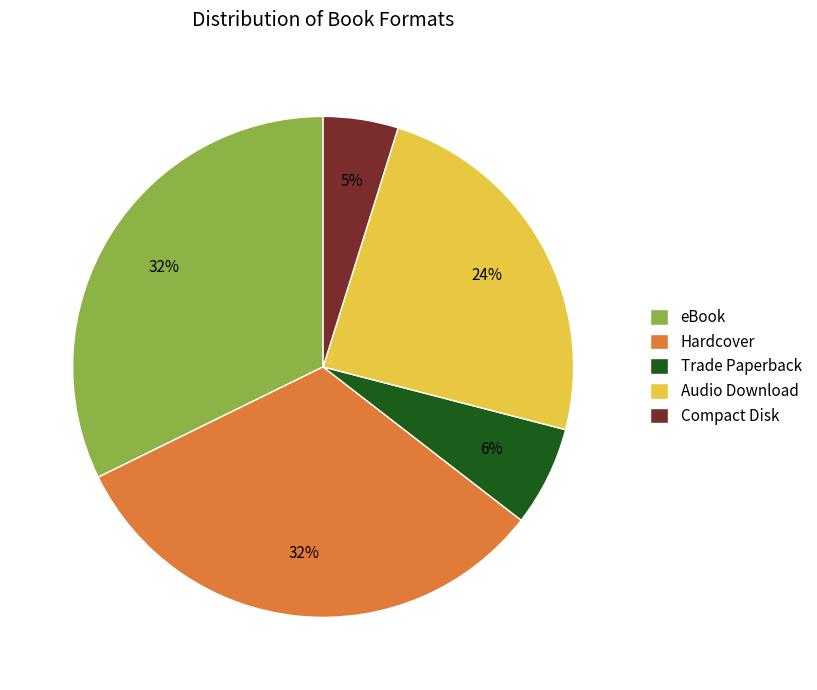

To the nearest percent, what is the difference between the Compact Disk and Audio Download slice percentages?

19%